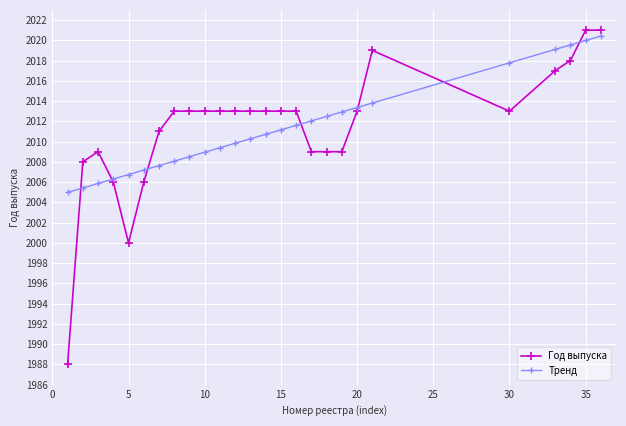

True or false: Тренд and Год выпуска intersect in this chart.

True